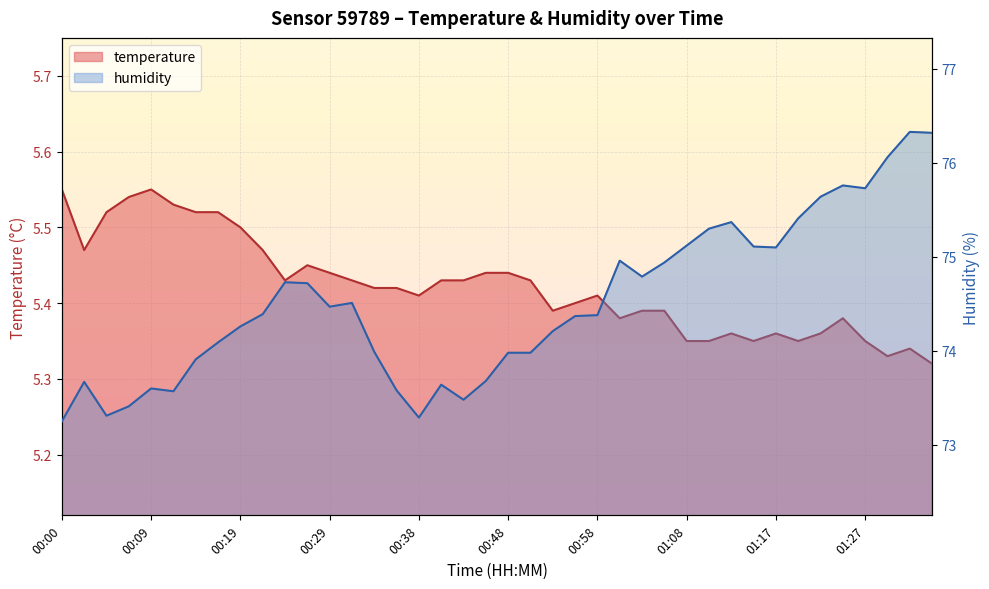

What is the difference between the maximum and minimum values in the temperature series?

0.2